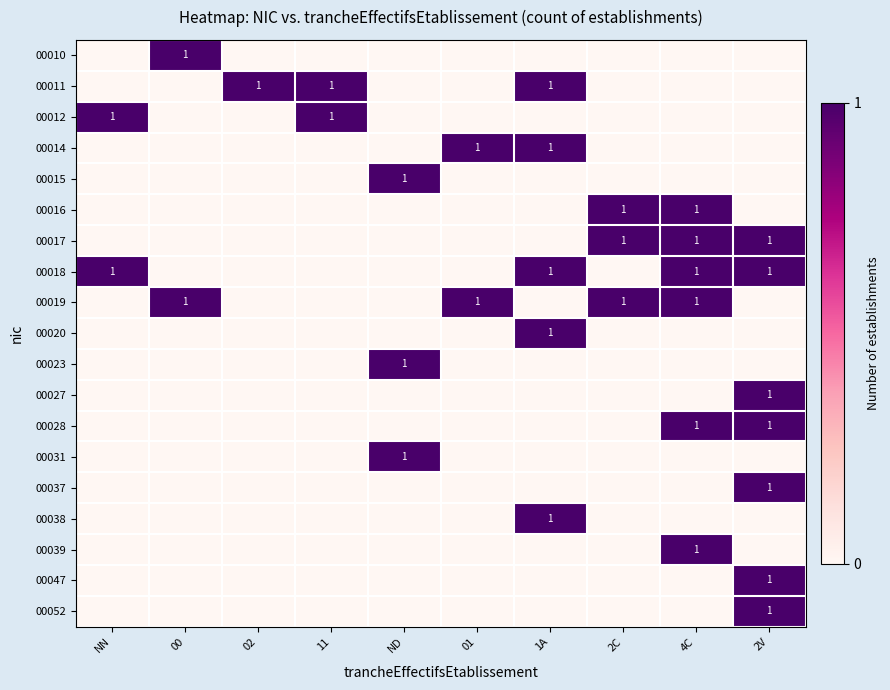

The value of 00018 at 1A is 0. True or false?

False